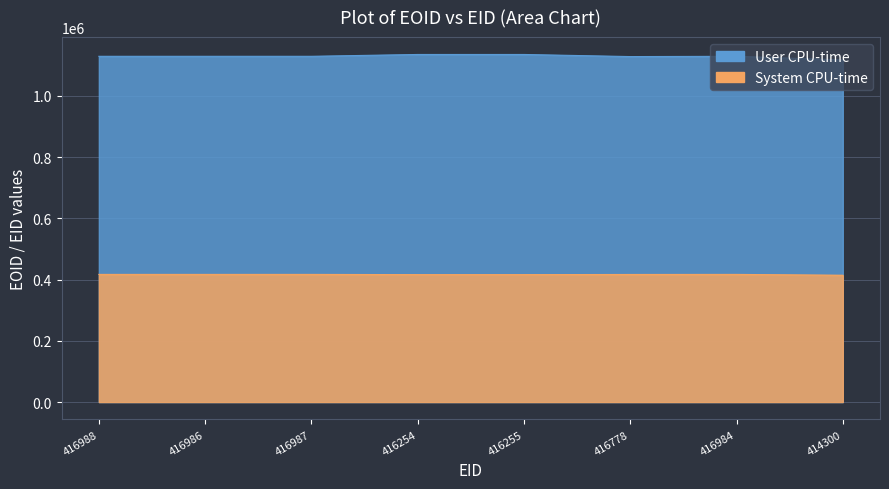

True or false: User CPU-time and System CPU-time intersect in this chart.

False